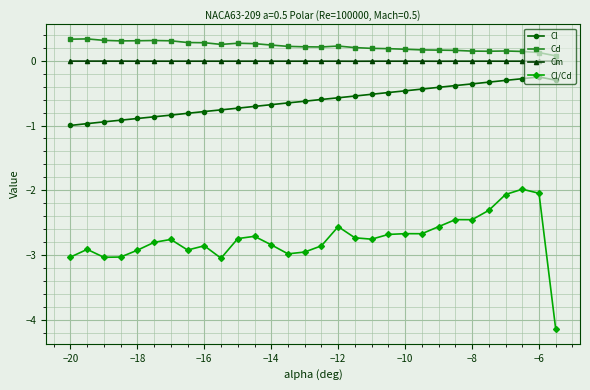

Rank the series by their maximum value, from lowest to highest.

Cl/Cd, Cl, Cm, Cd